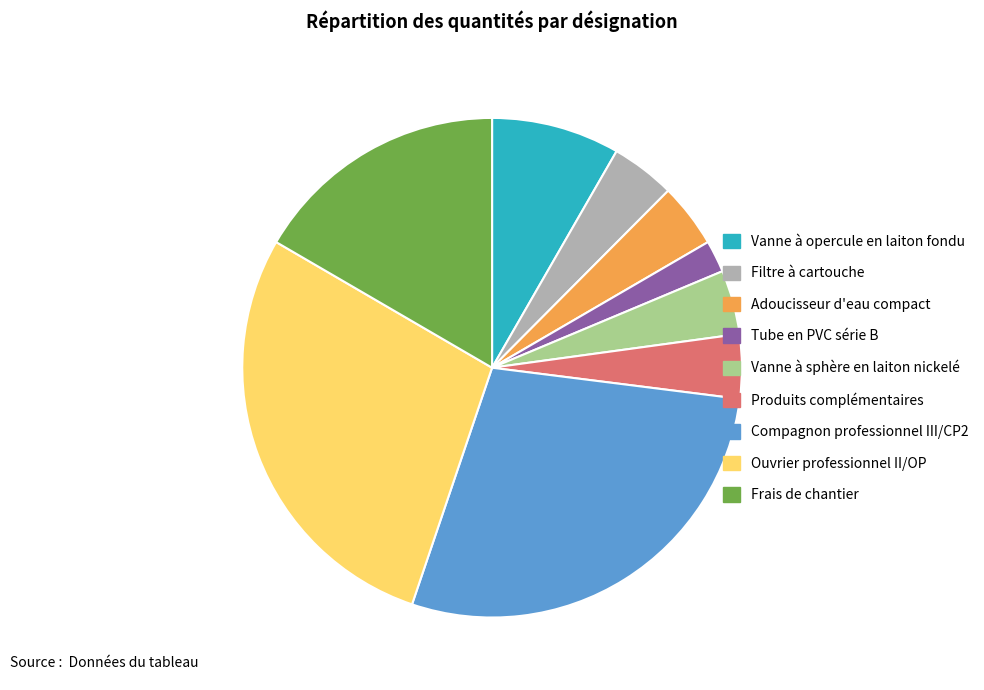

What is the ratio of the value at Ouvrier professionnel II/OP to the value at Adoucisseur d'eau compact?

6.8